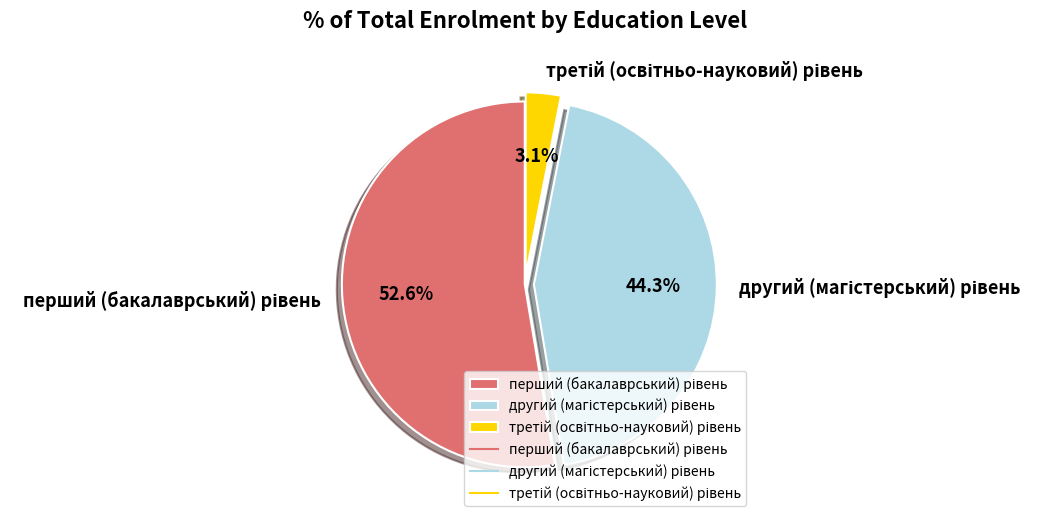

How many slices are in this pie chart?

3